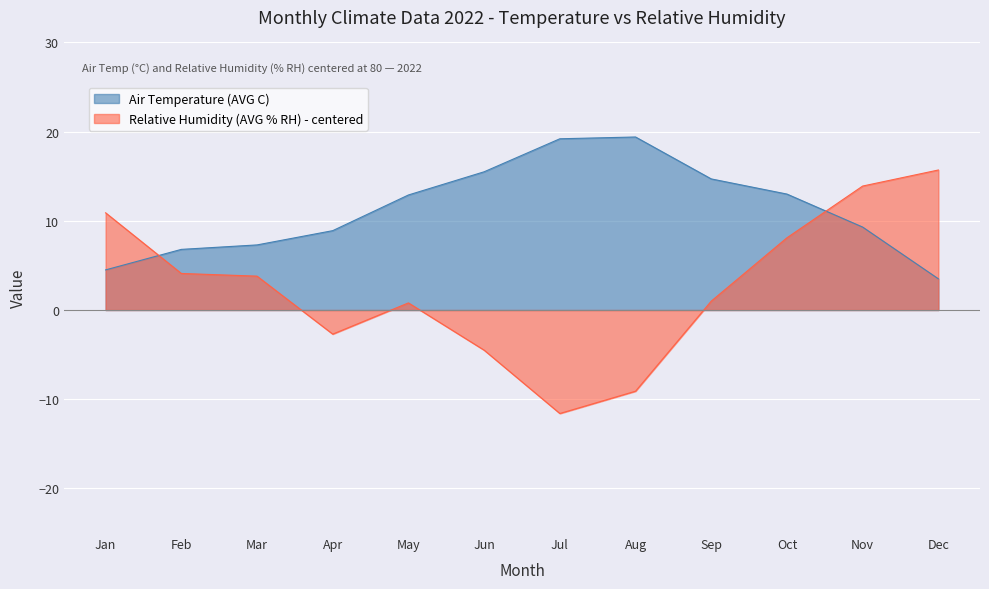

How many lines are shown in the chart?

2